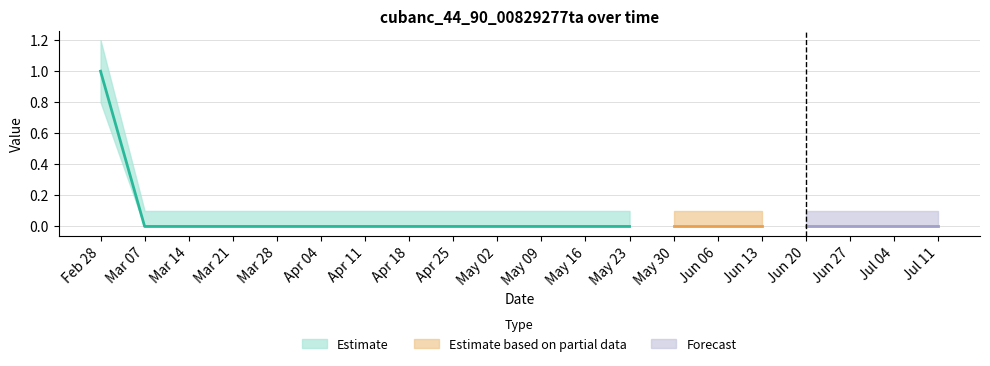

What is the greatest value displayed?

1